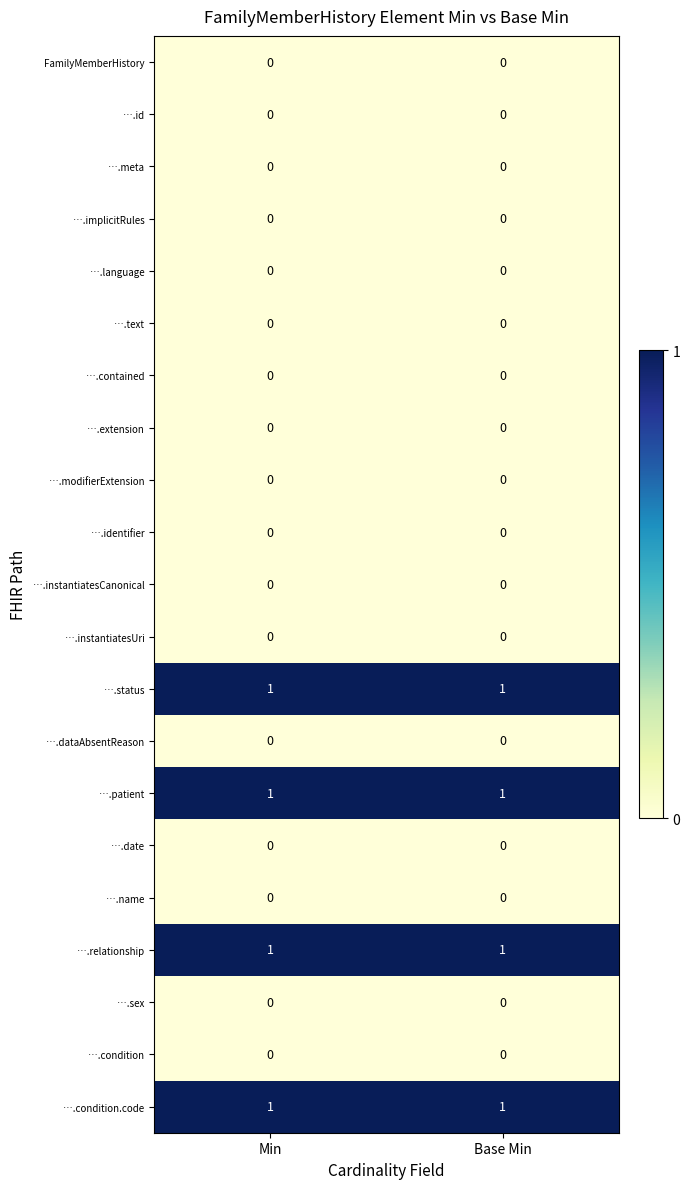

What is the total value across all series at Base Min?

4